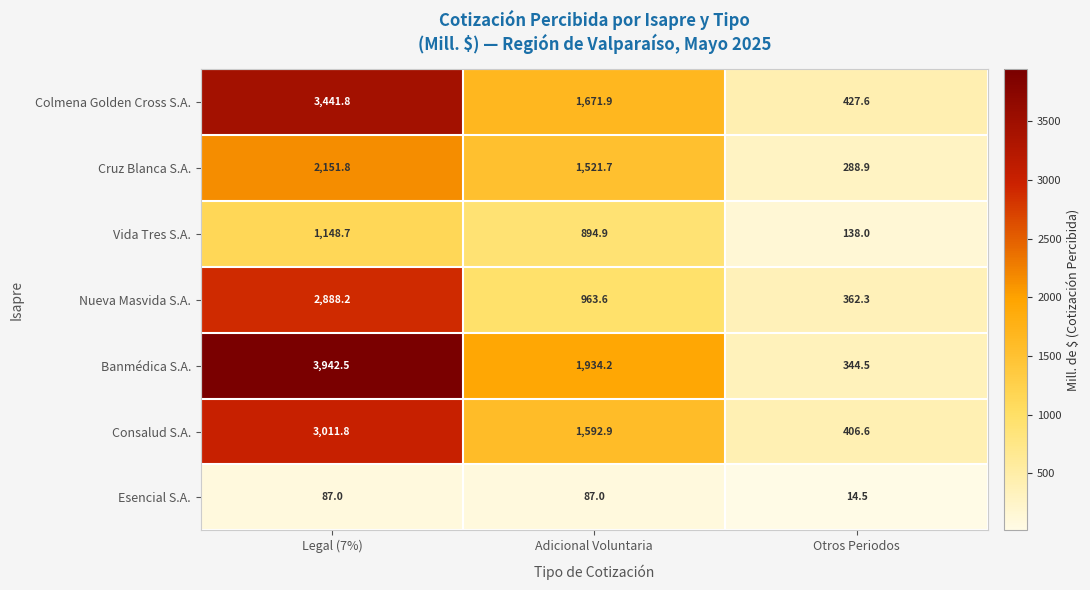

At Adicional Voluntaria, list the series in order from largest to smallest.

Banmédica S.A., Colmena Golden Cross S.A., Consalud S.A., Cruz Blanca S.A., Nueva Masvida S.A., Vida Tres S.A., Esencial S.A.